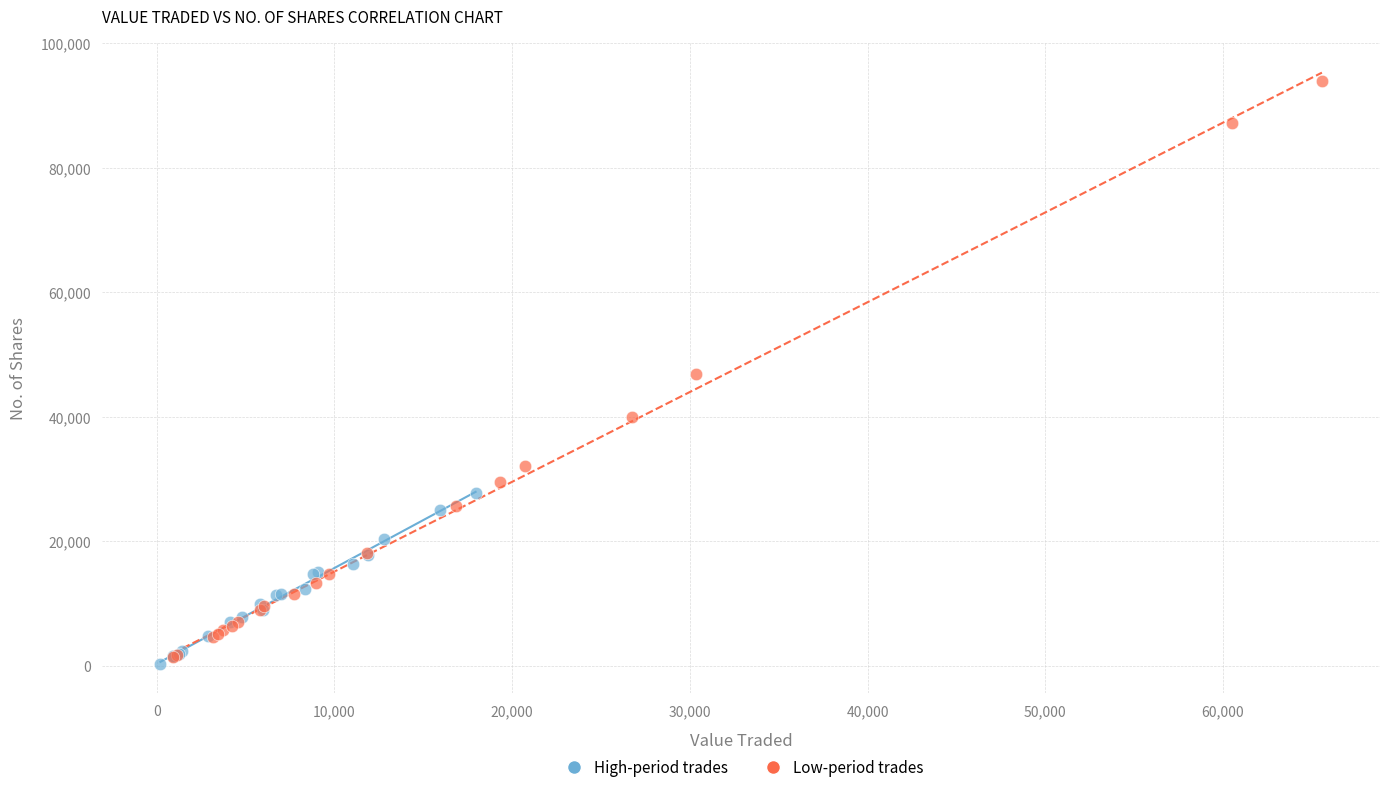

Which series contains the highest Y value?

Low-period trades